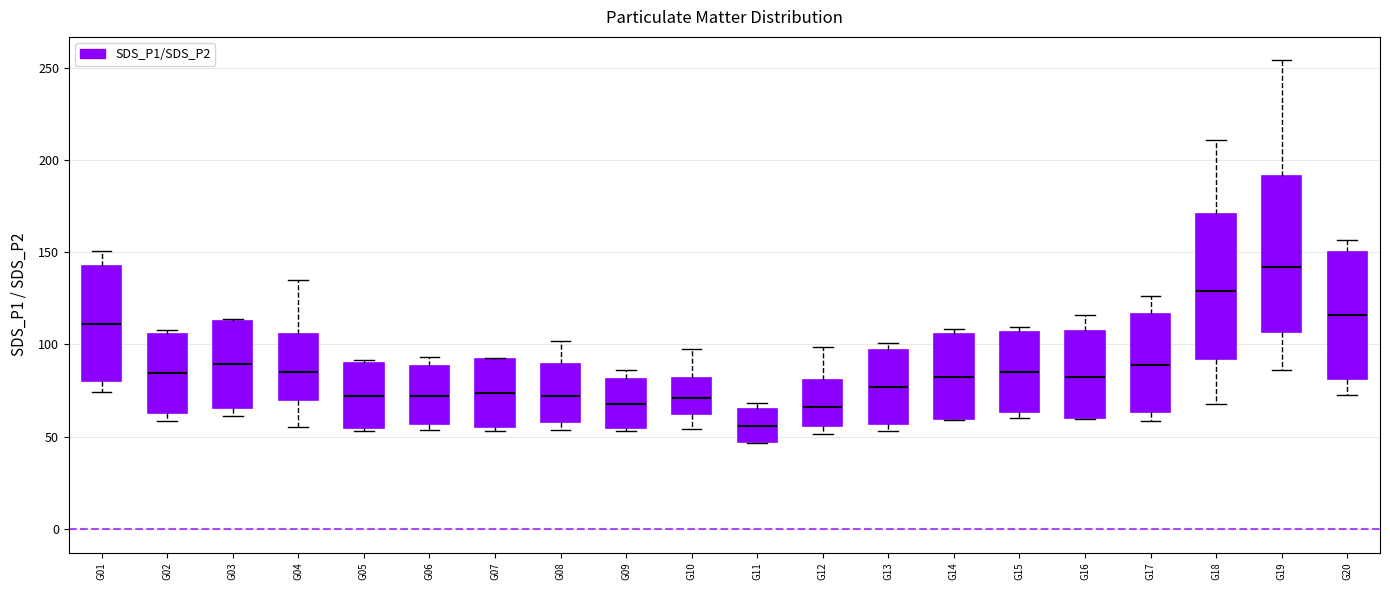

Which box has the highest median line?

G19